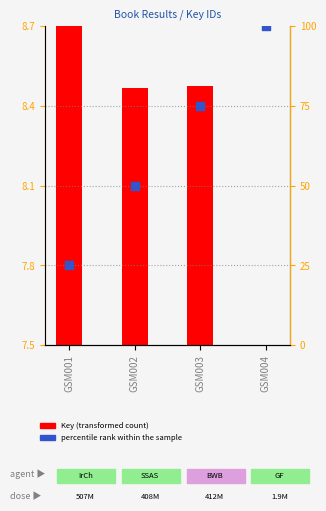

At how many categories does at least one series exceed 19?

4